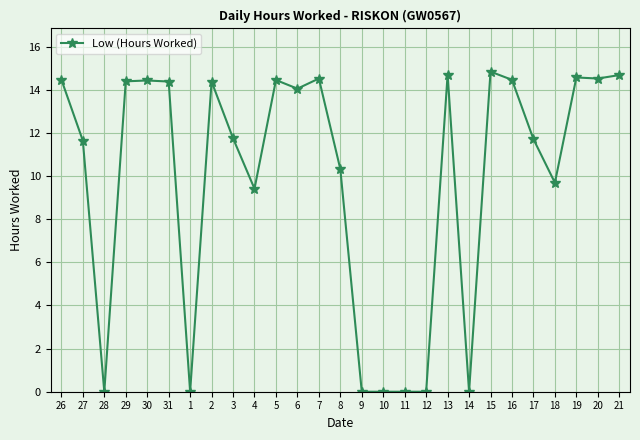

Where is the first local minimum?

28